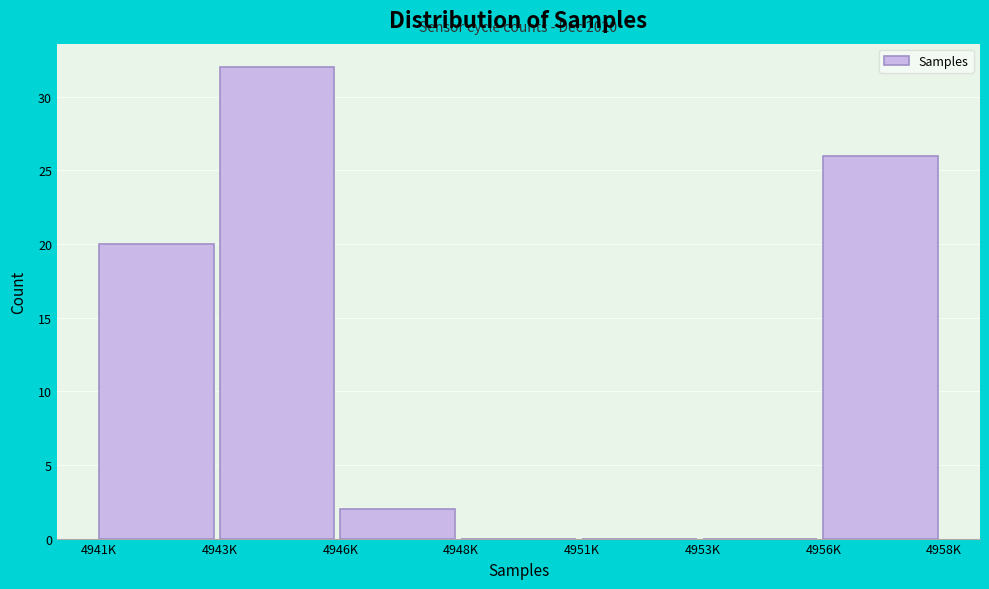

Reading right to left, extract all data points from this chart.

4956K=26	4953K=0	4951K=0	4948K=0	4946K=2	4943K=32	4941K=20